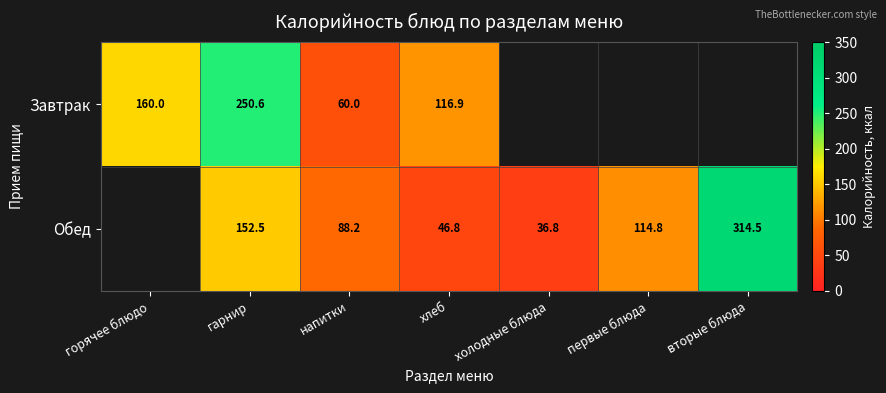

What is the sum of the Обед values at холодные блюда and вторые блюда?

351.3